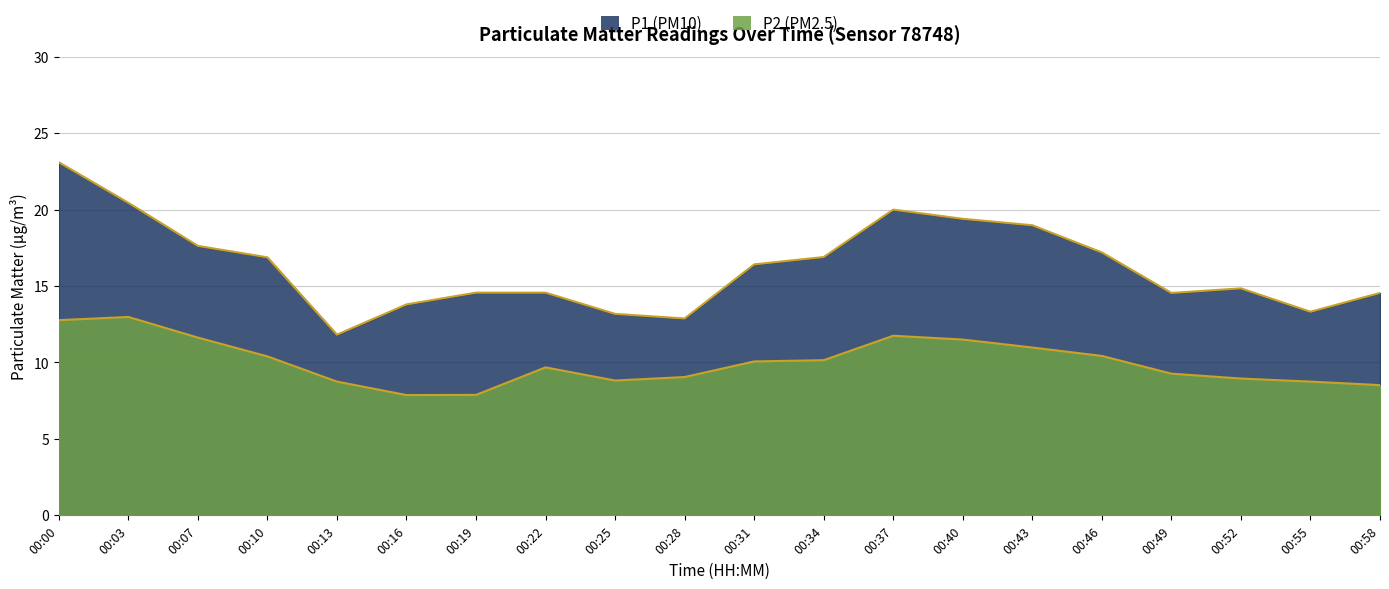

What is the difference between the highest and lowest values at 00:43?

8.0